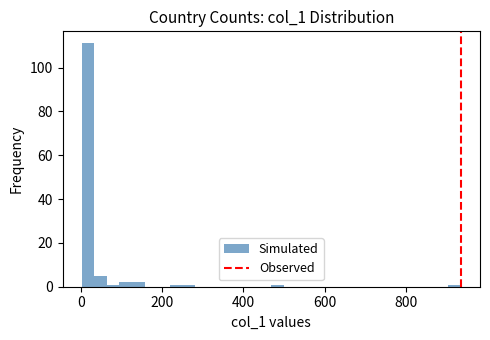

Around what value on the x-axis is the tallest bar? Give the approximate position of its centre, as read against the axis.

20